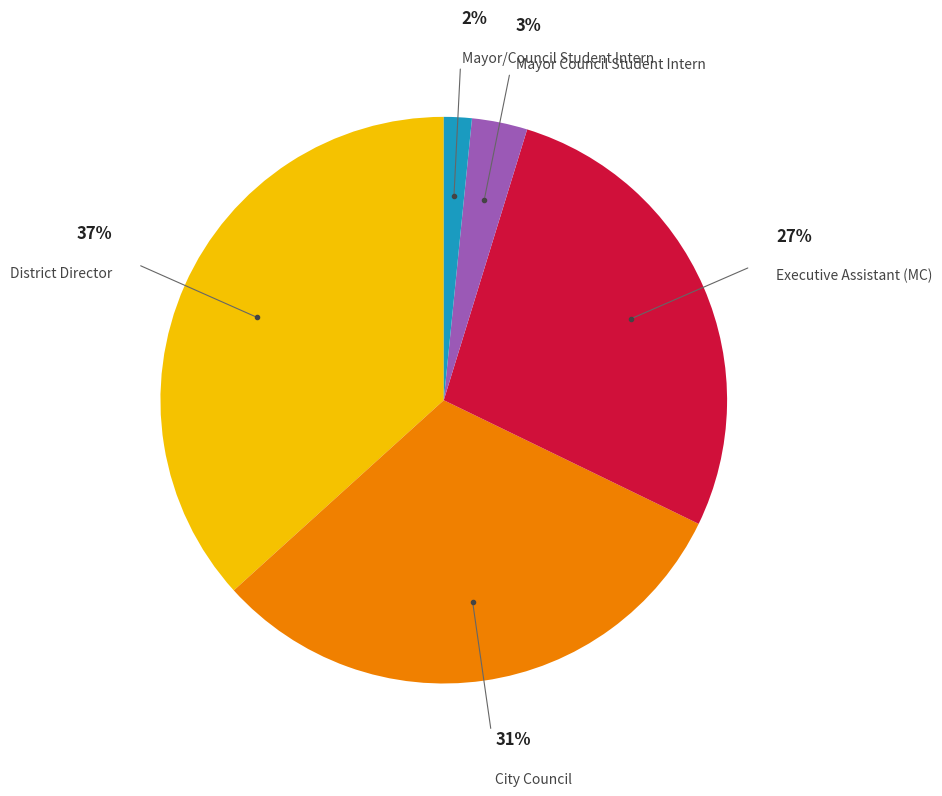

Is there a majority slice in this chart?

No